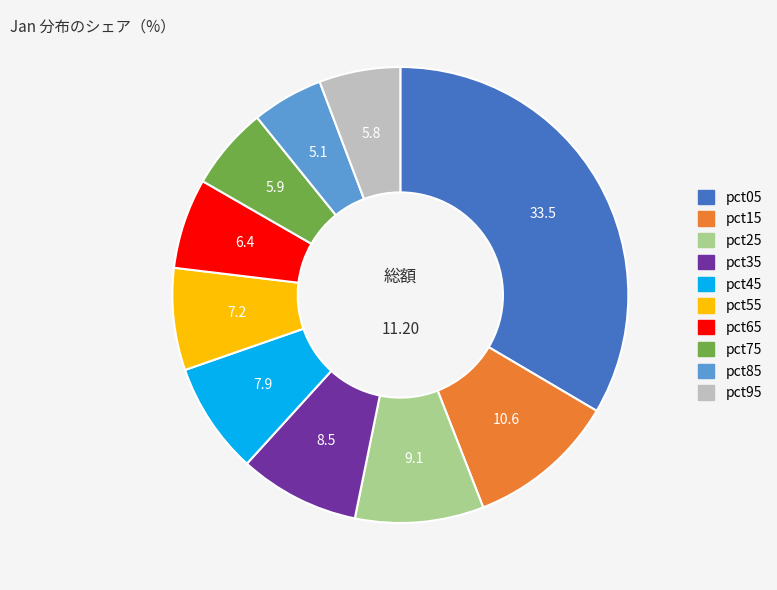

Do pct75 and pct05 together represent more than half of the pie?

No